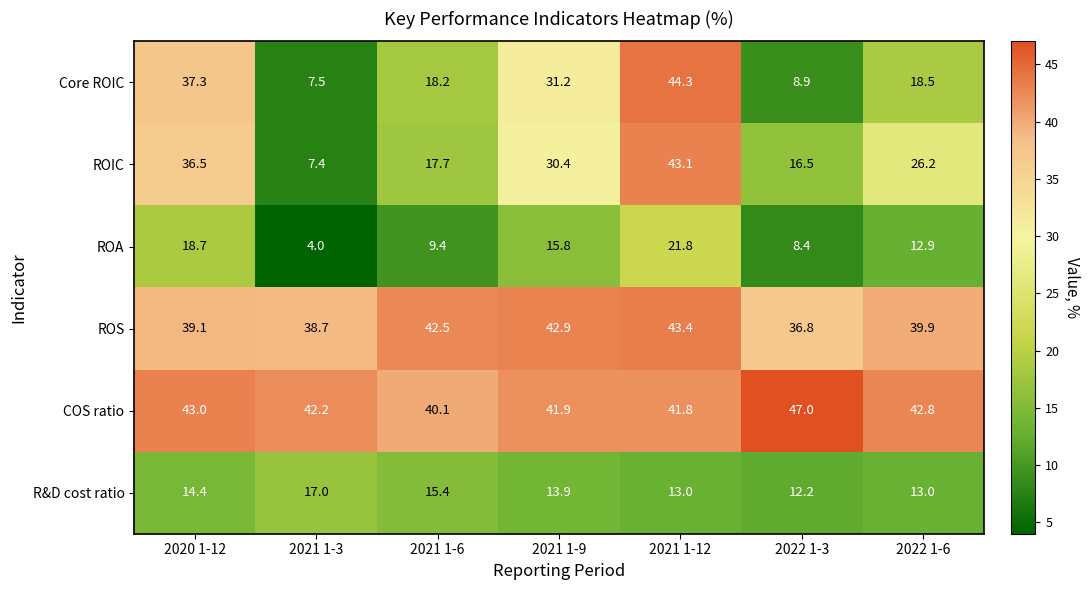

At which category does the chart reach its minimum across all series?

2021 1-3